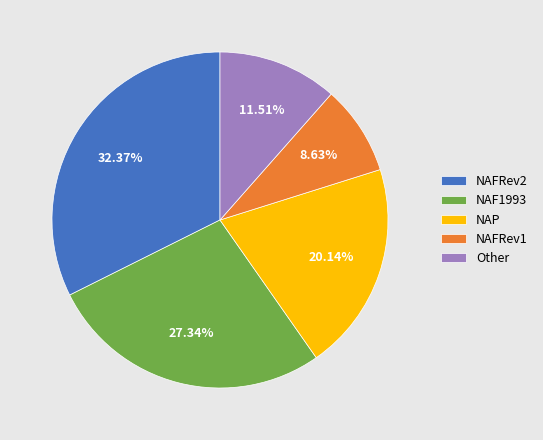

How many segments does this pie chart have?

5